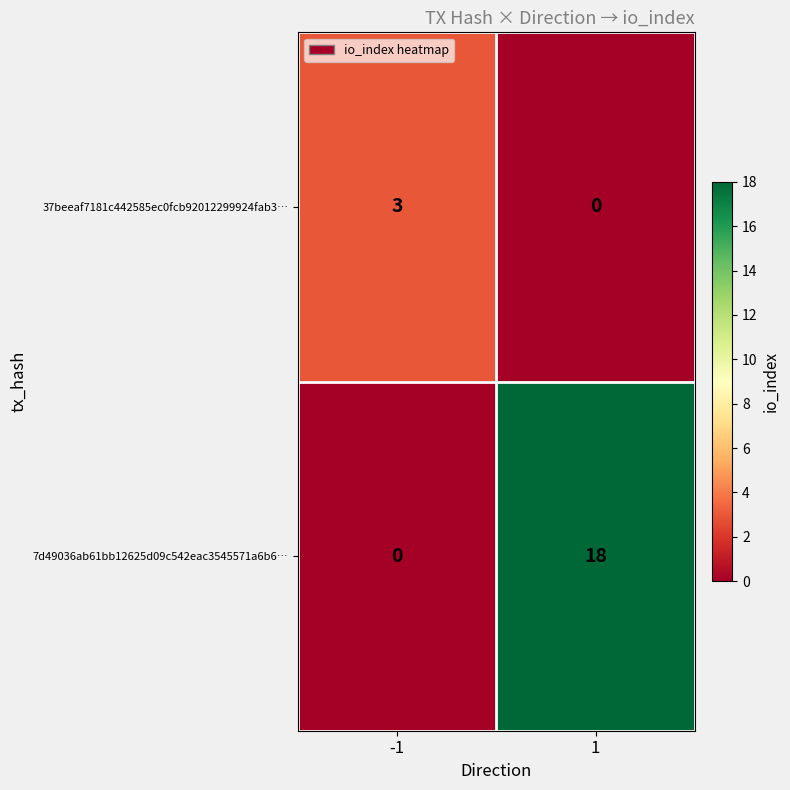

What is the difference between the maximum and minimum values in the 7d49036ab61bb12625d09c542eac3545571a6b6… series?

18